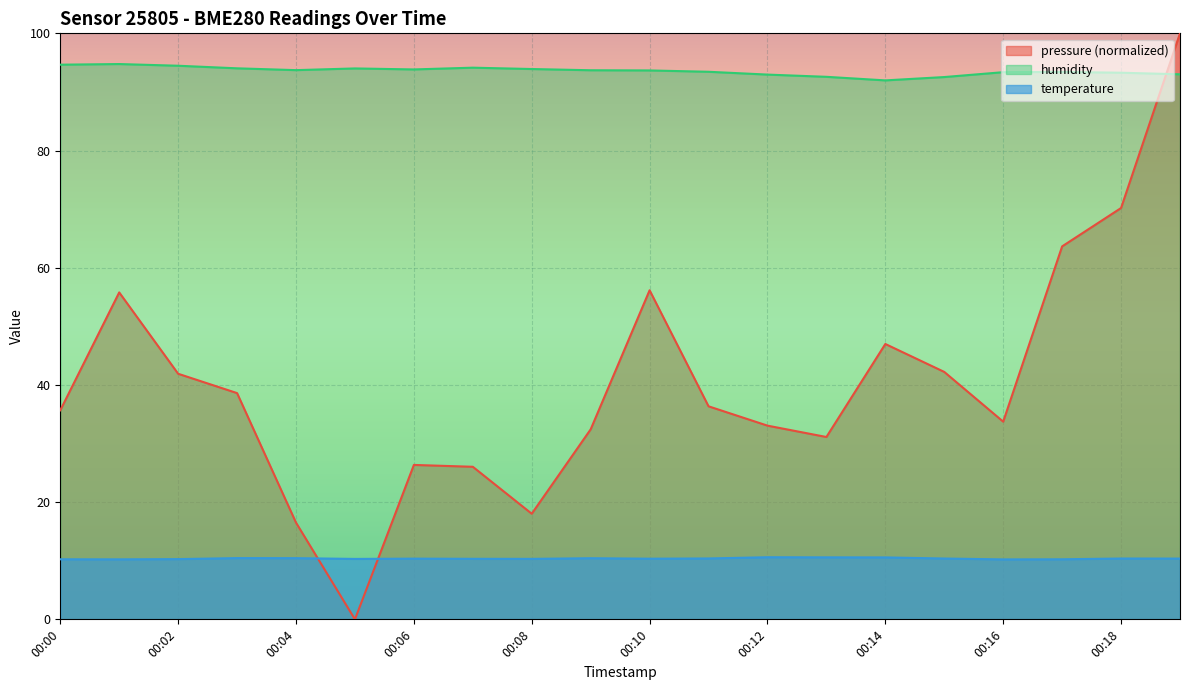

Count the number of categories in the chart.

20